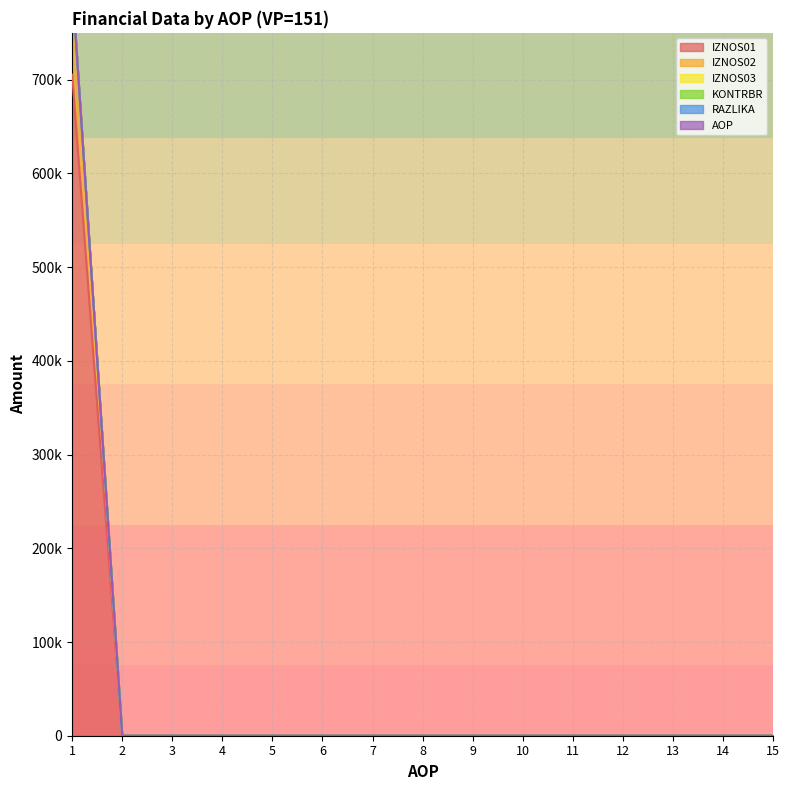

True or false: RAZLIKA and KONTRBR cross at least once.

False